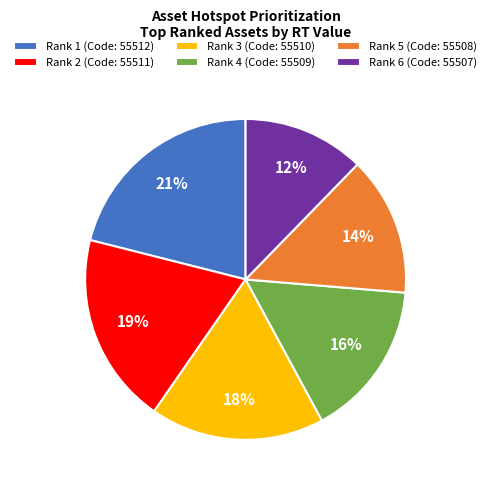

Is there a majority slice in this chart?

No